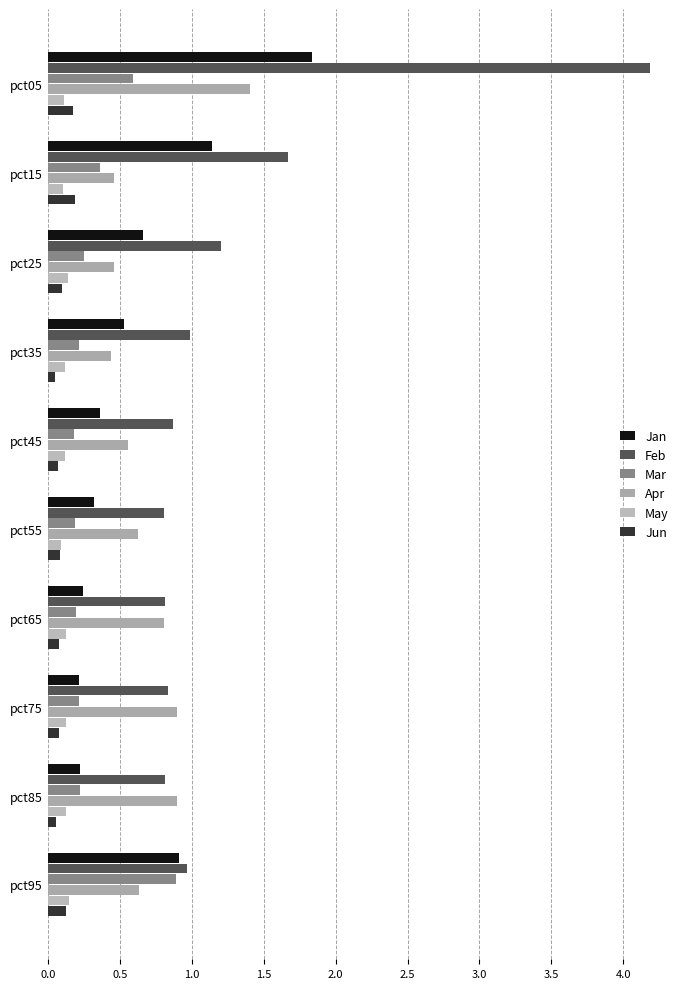

What are all the series names shown in the legend?

Jan, Feb, Mar, Apr, May, Jun